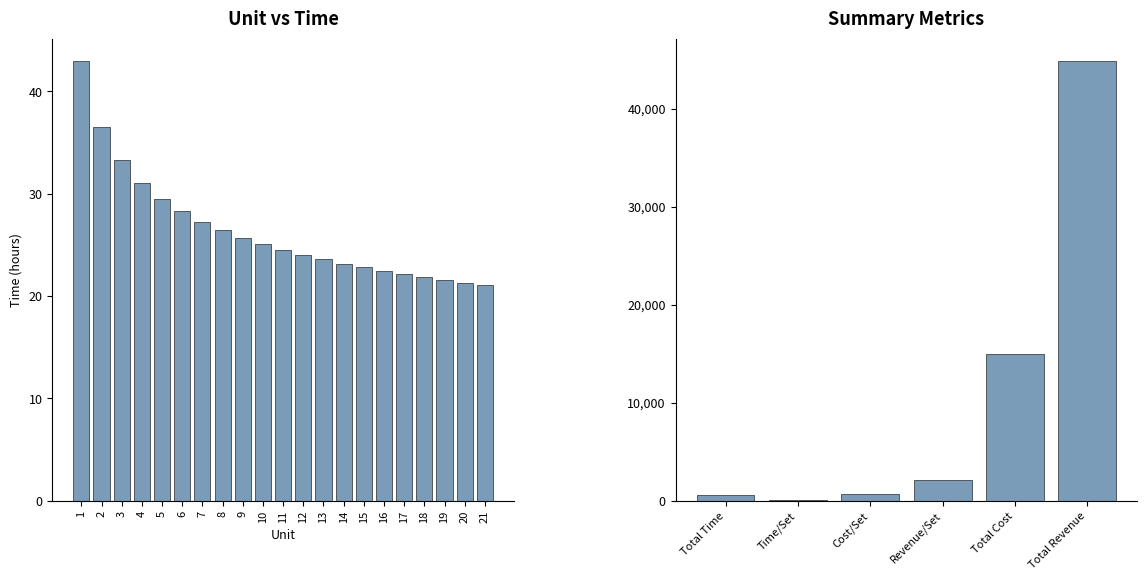

What is the change in value from 18 to 20?

-0.5